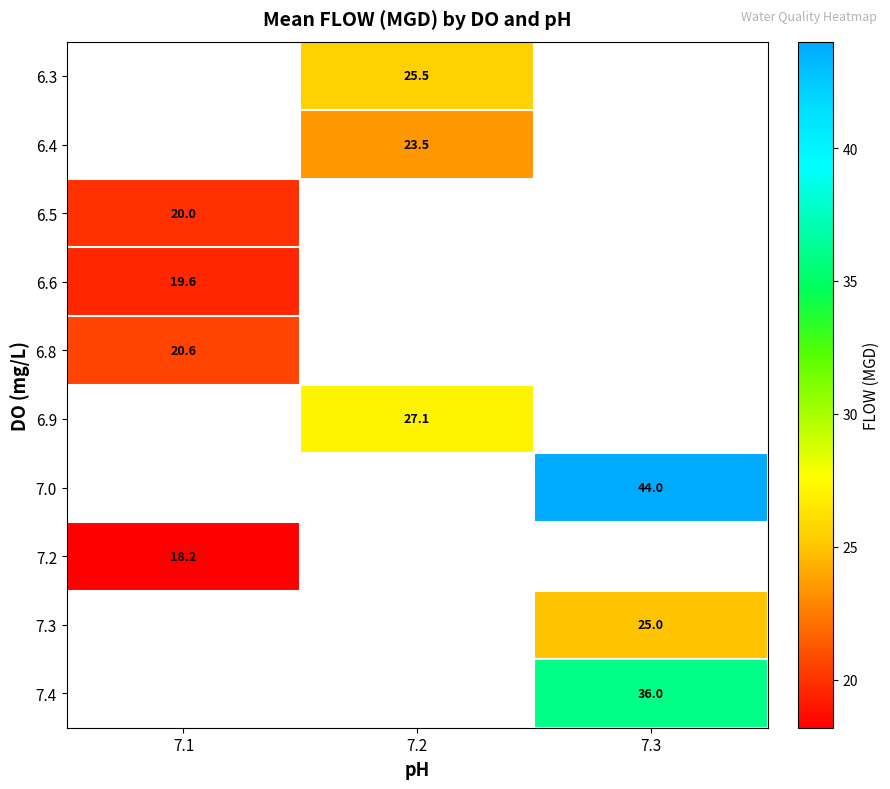

What is the smallest value displayed?

18.2